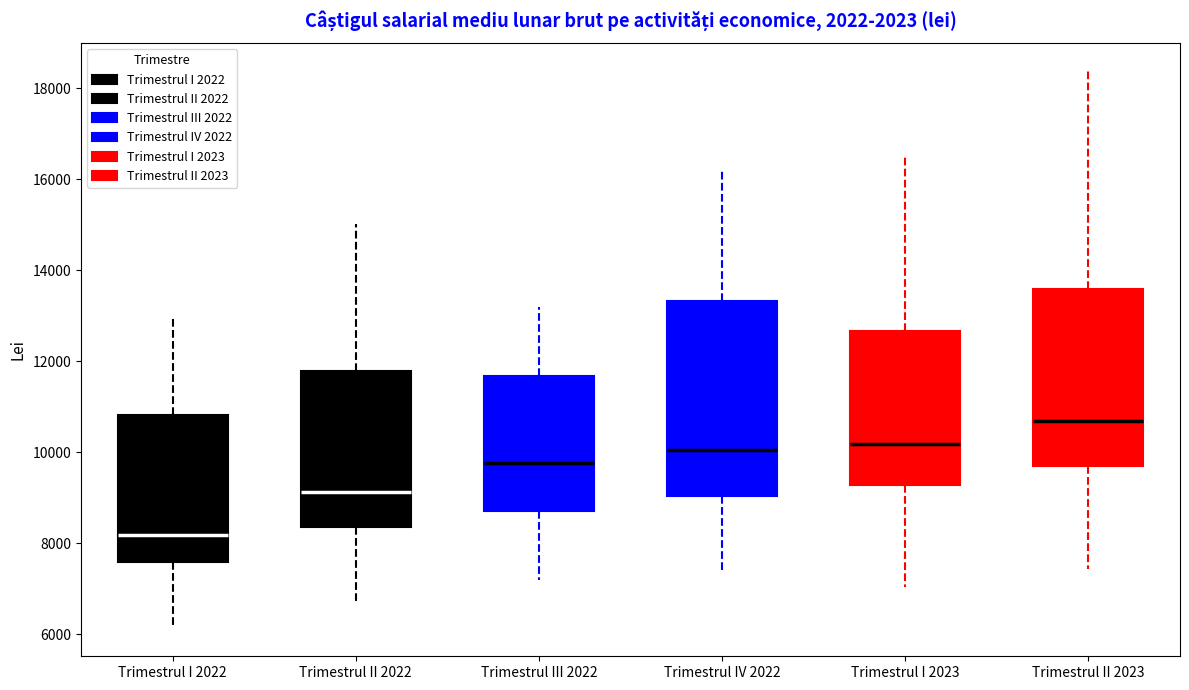

Which box is the tallest, from its lower edge to its upper edge?

Trimestrul IV 2022